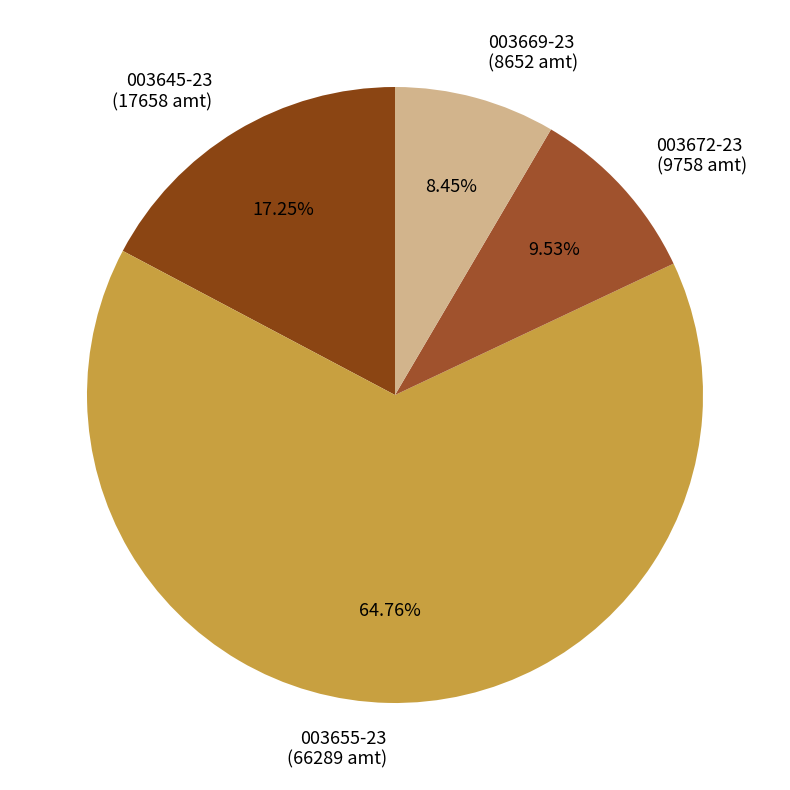

Combined, do 003669-23 (8652 amt) and 003645-23 (17658 amt) account for over 50%?

No